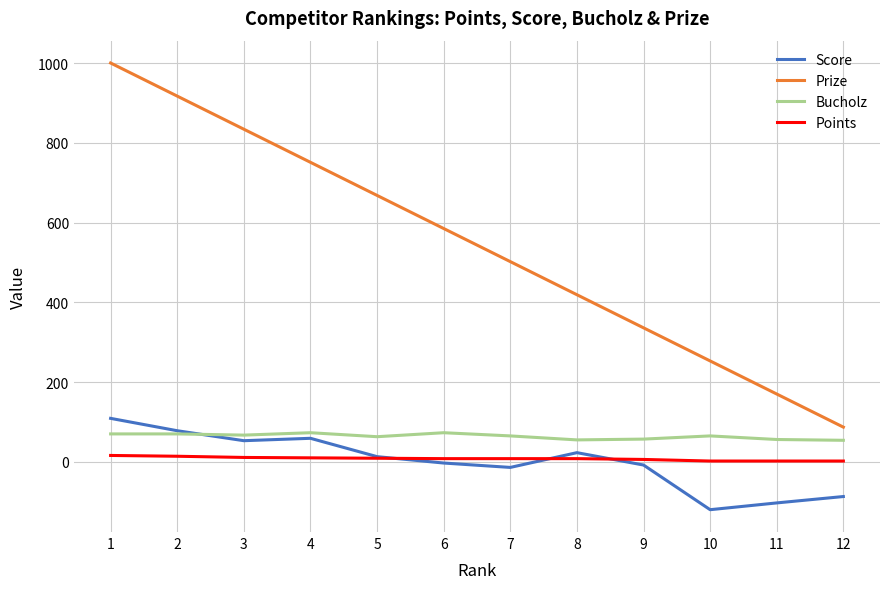

True or false: Prize and Score cross at least once.

False